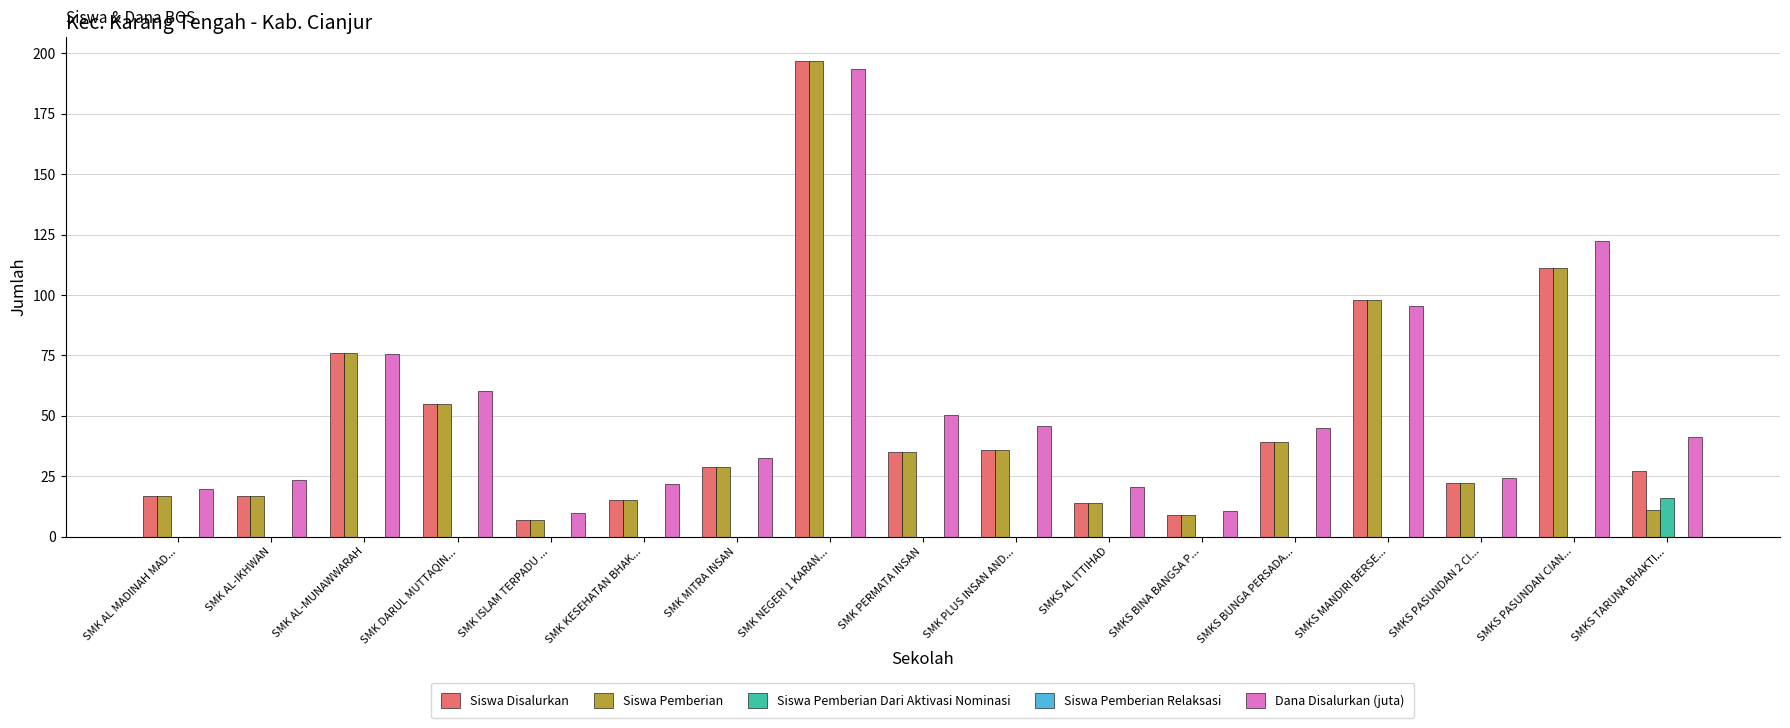

What is the maximum value for Siswa Disalurkan?

197.0